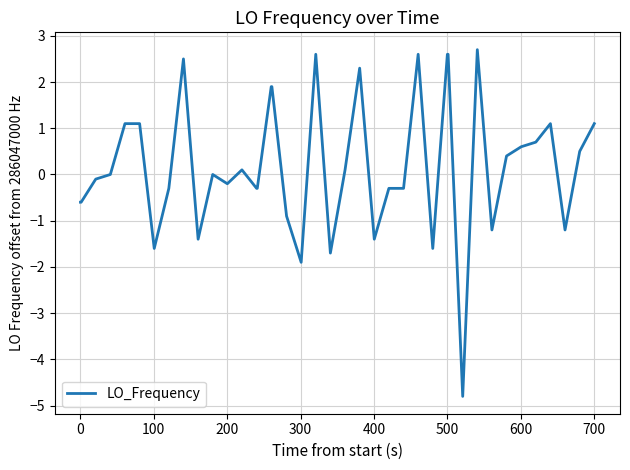

What is the smallest value displayed?

-4.8